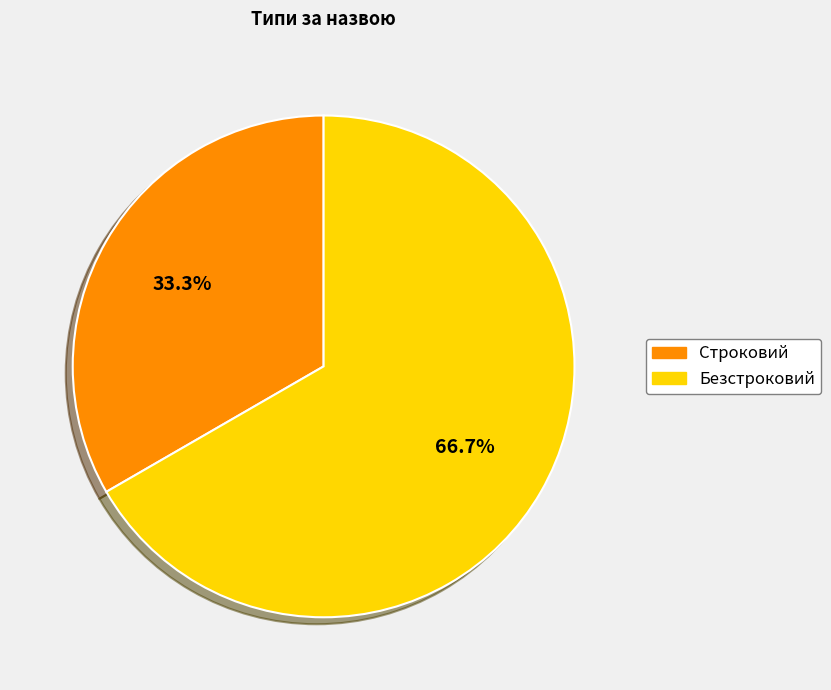

Is Строковий the majority of the pie?

No